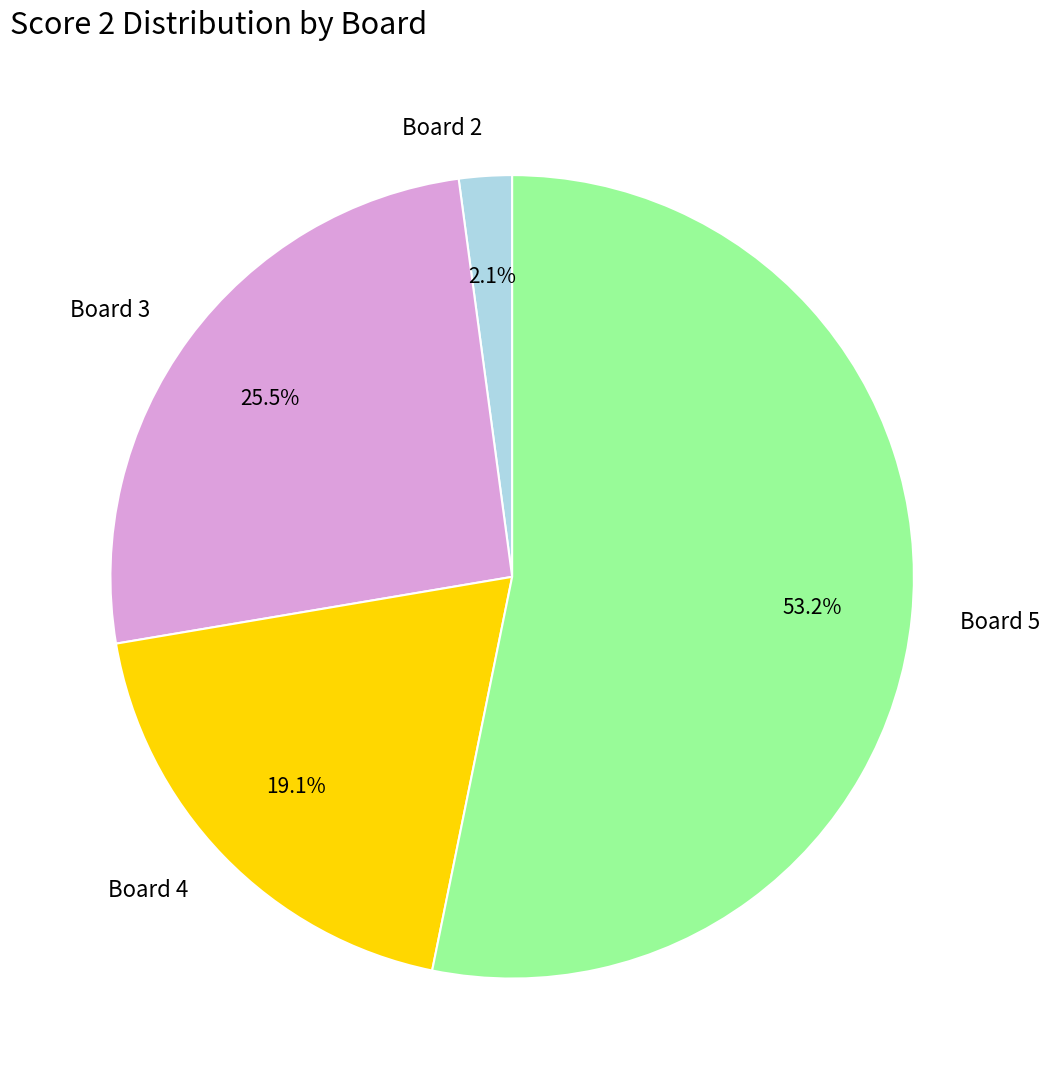

Which has a higher value, Board 2 or Board 3?

Board 3